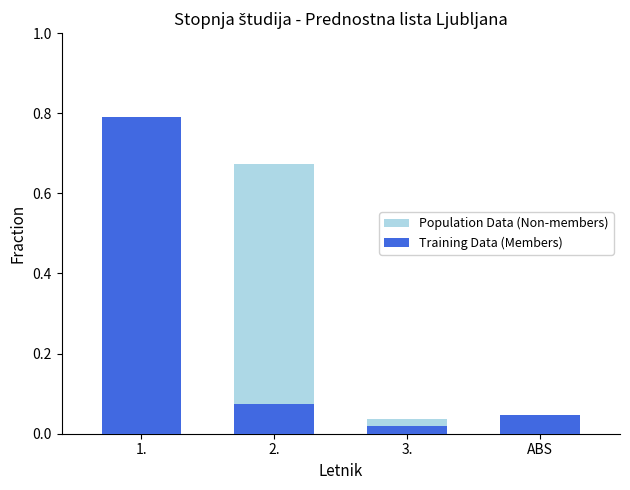

Which has a higher value, 3. or 1.?

1.